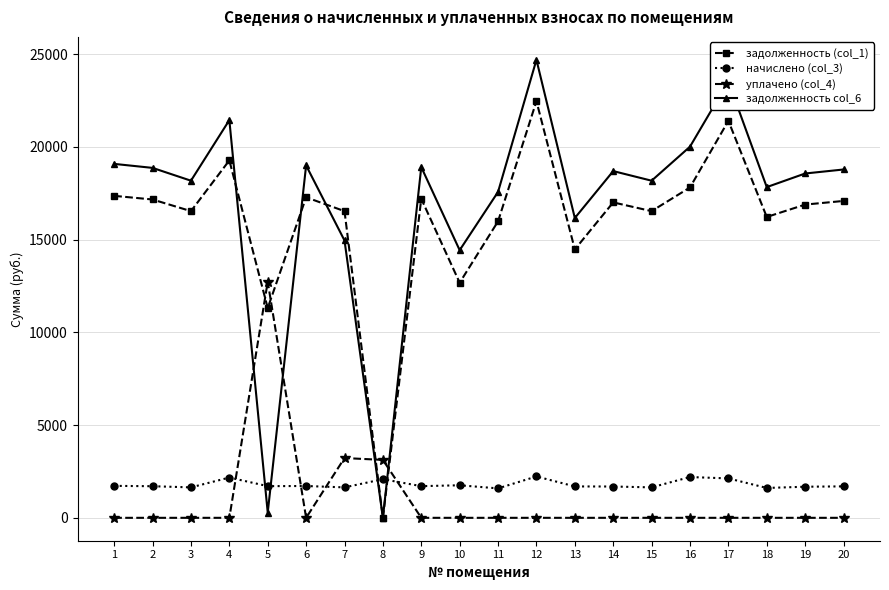

What are all the series names shown in the legend?

задолженность (col_1), начислено (col_3), уплачено (col_4), задолженность col_6